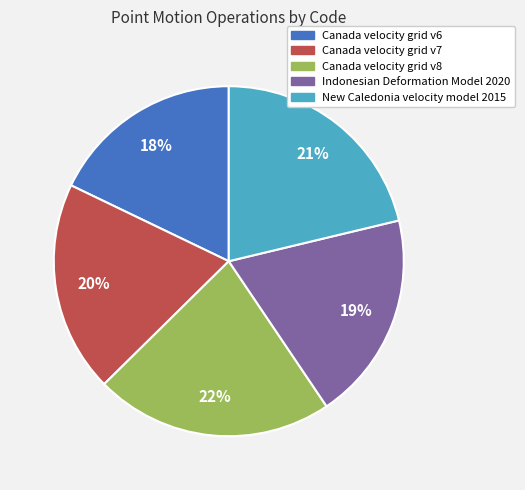

Which has a higher value, New Caledonia velocity model 2015 or Canada velocity grid v8?

Canada velocity grid v8